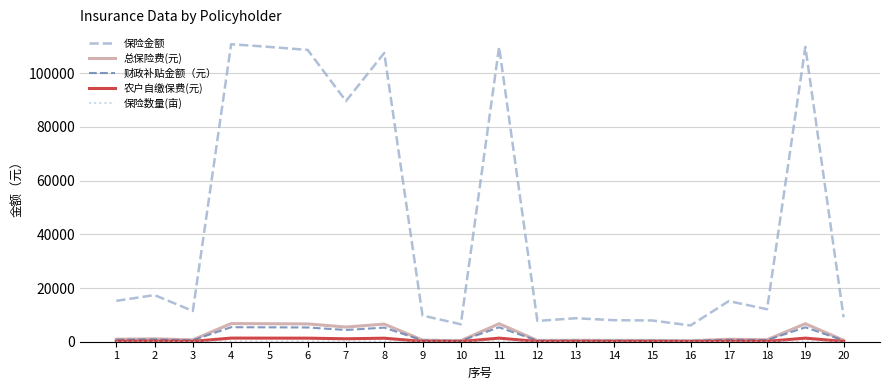

True or false: 总保险费(元) and 保险金额 cross at least once.

False